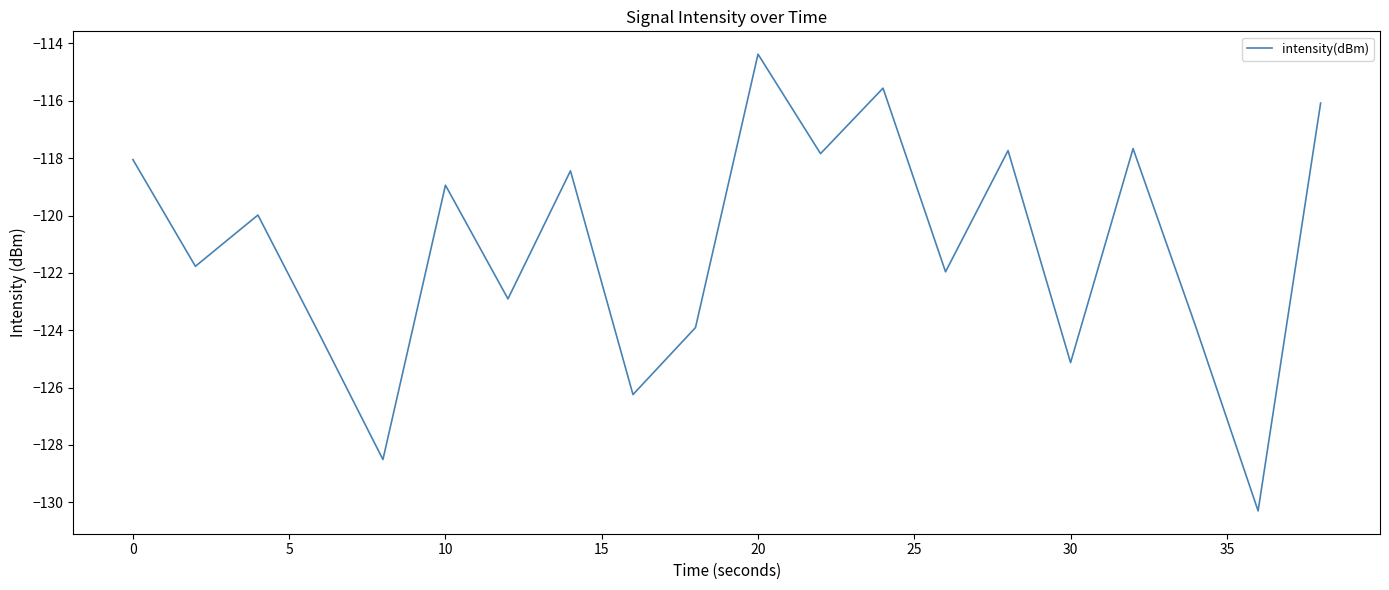

What is the difference between the maximum and minimum values?

15.9